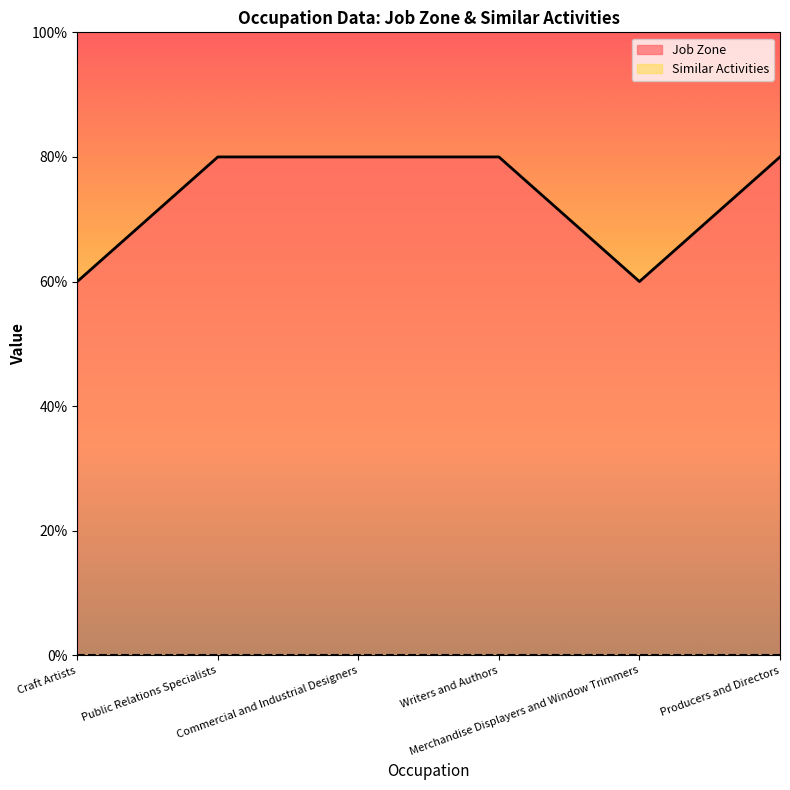

At which category does the data reach its first local valley?

Merchandise Displayers and Window Trimmers